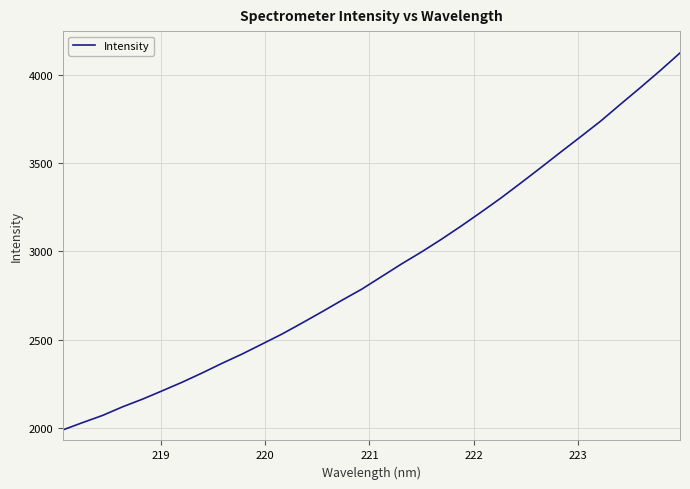

What is the greatest value displayed?

4123.1